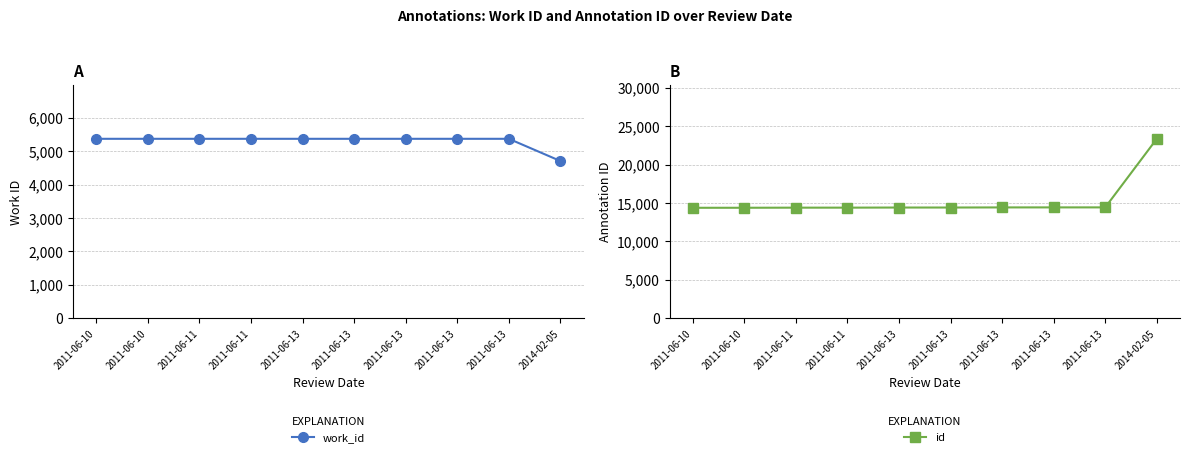

Is it true that id equals 14384 at 2011-06-10?

True